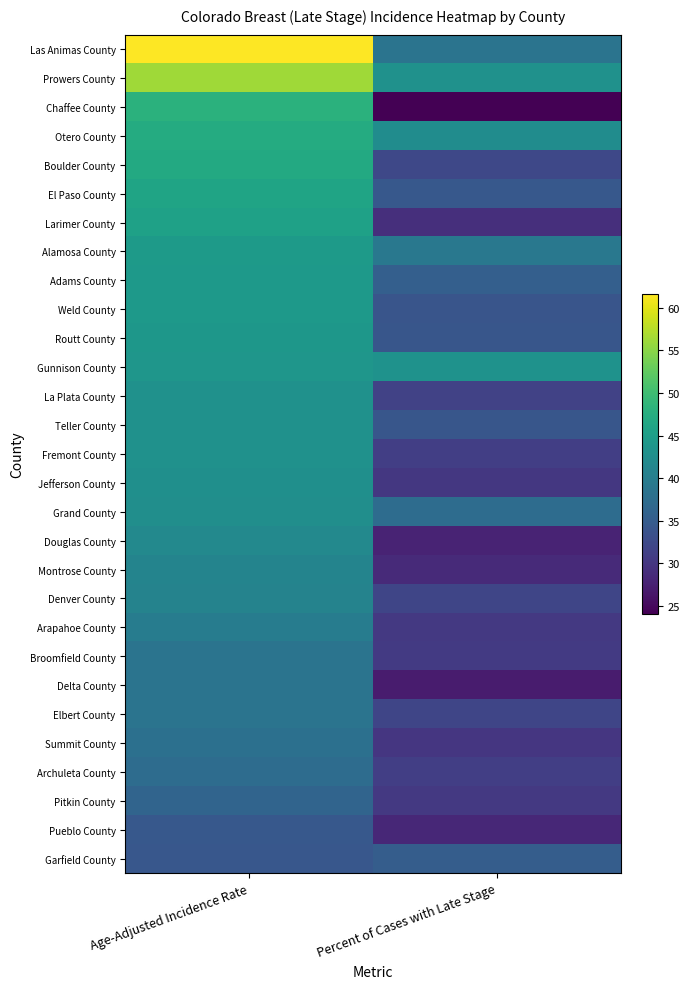

What is the spread (max minus min) of values at Age-Adjusted Incidence Rate?

27.3